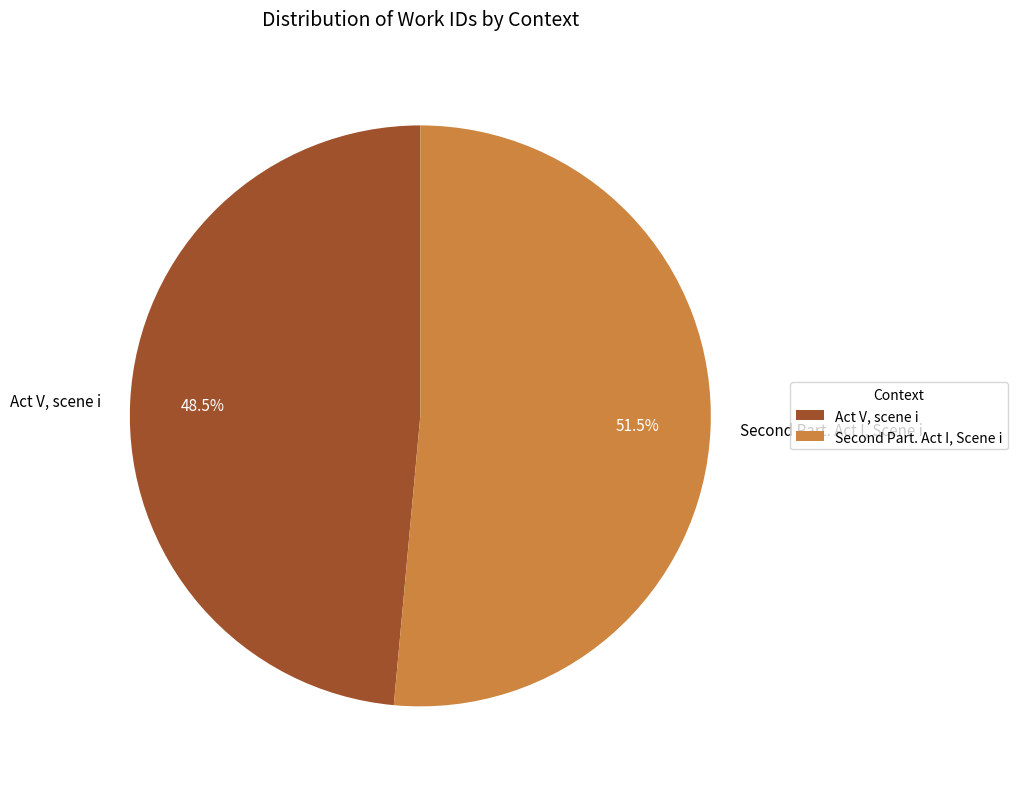

How many segments does this pie chart have?

2